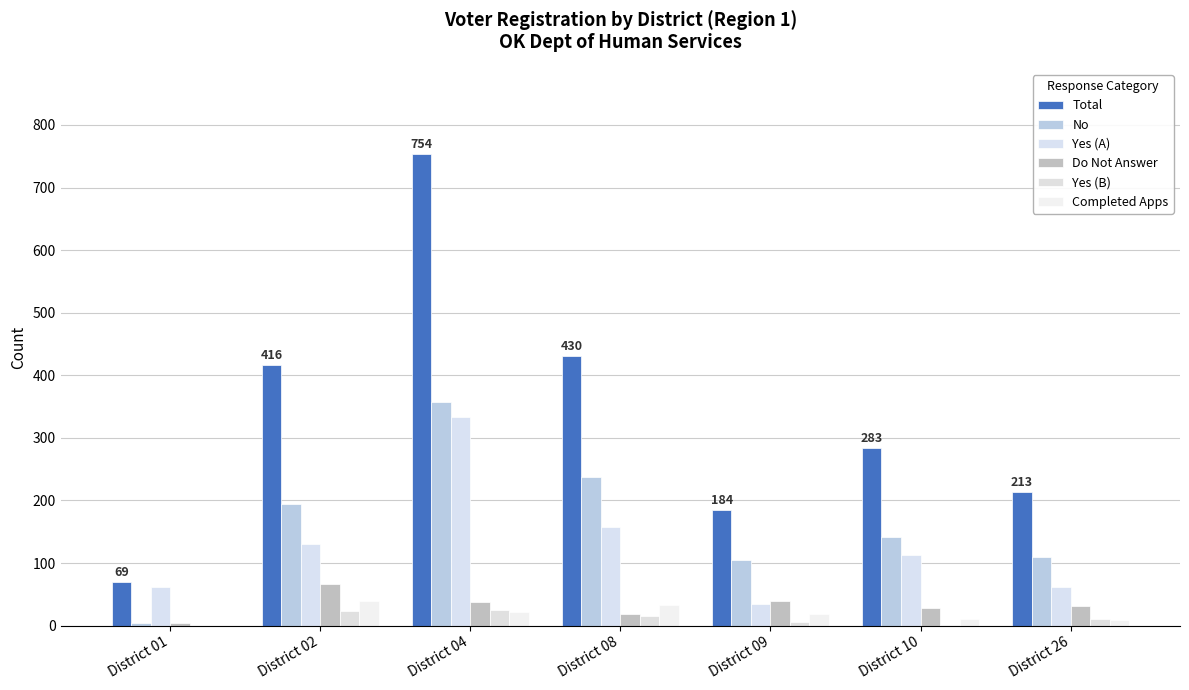

Rank the series by their maximum value, from lowest to highest.

Yes (B), Completed Apps, Do Not Answer, Yes (A), No, Total